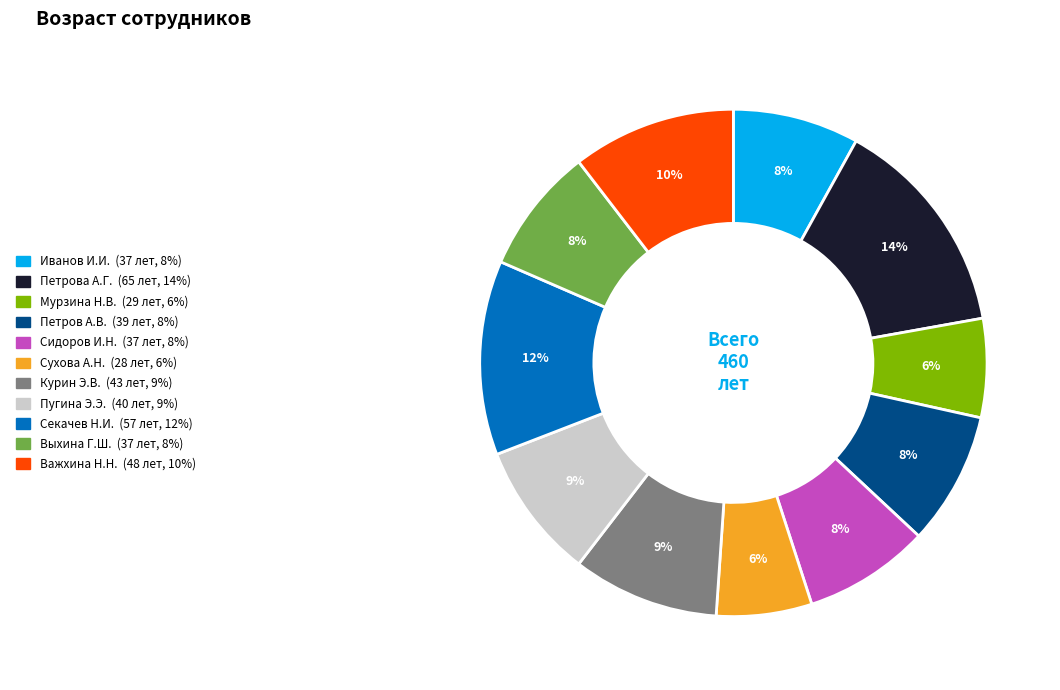

To the nearest percent, what is the combined percentage of Секачев Н.И. and Петрова А.Г.?

27%